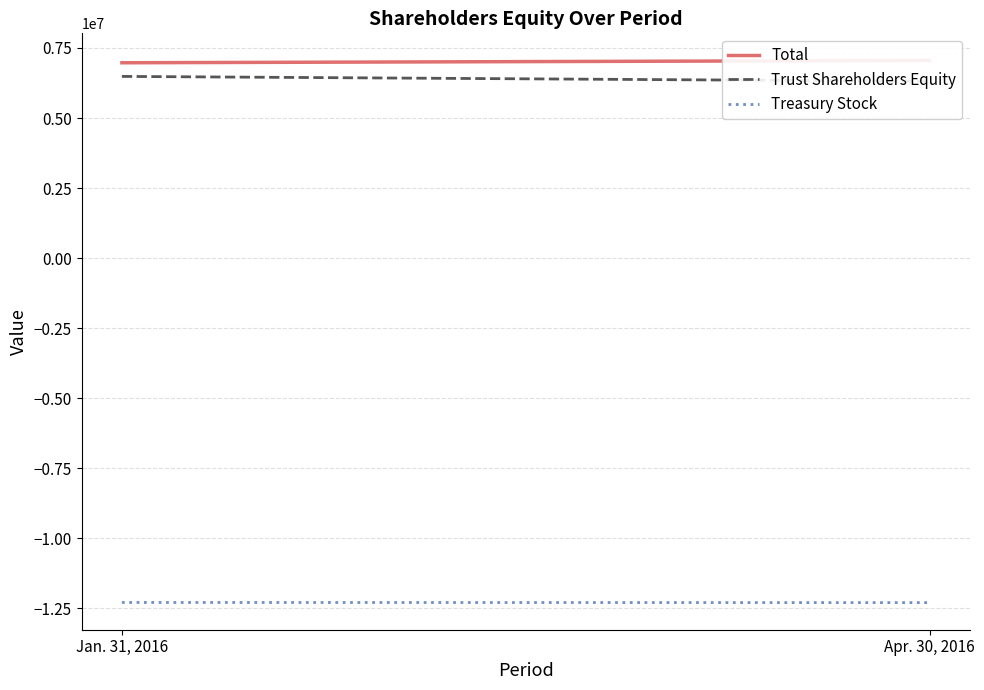

What is the greatest value displayed?

7053919